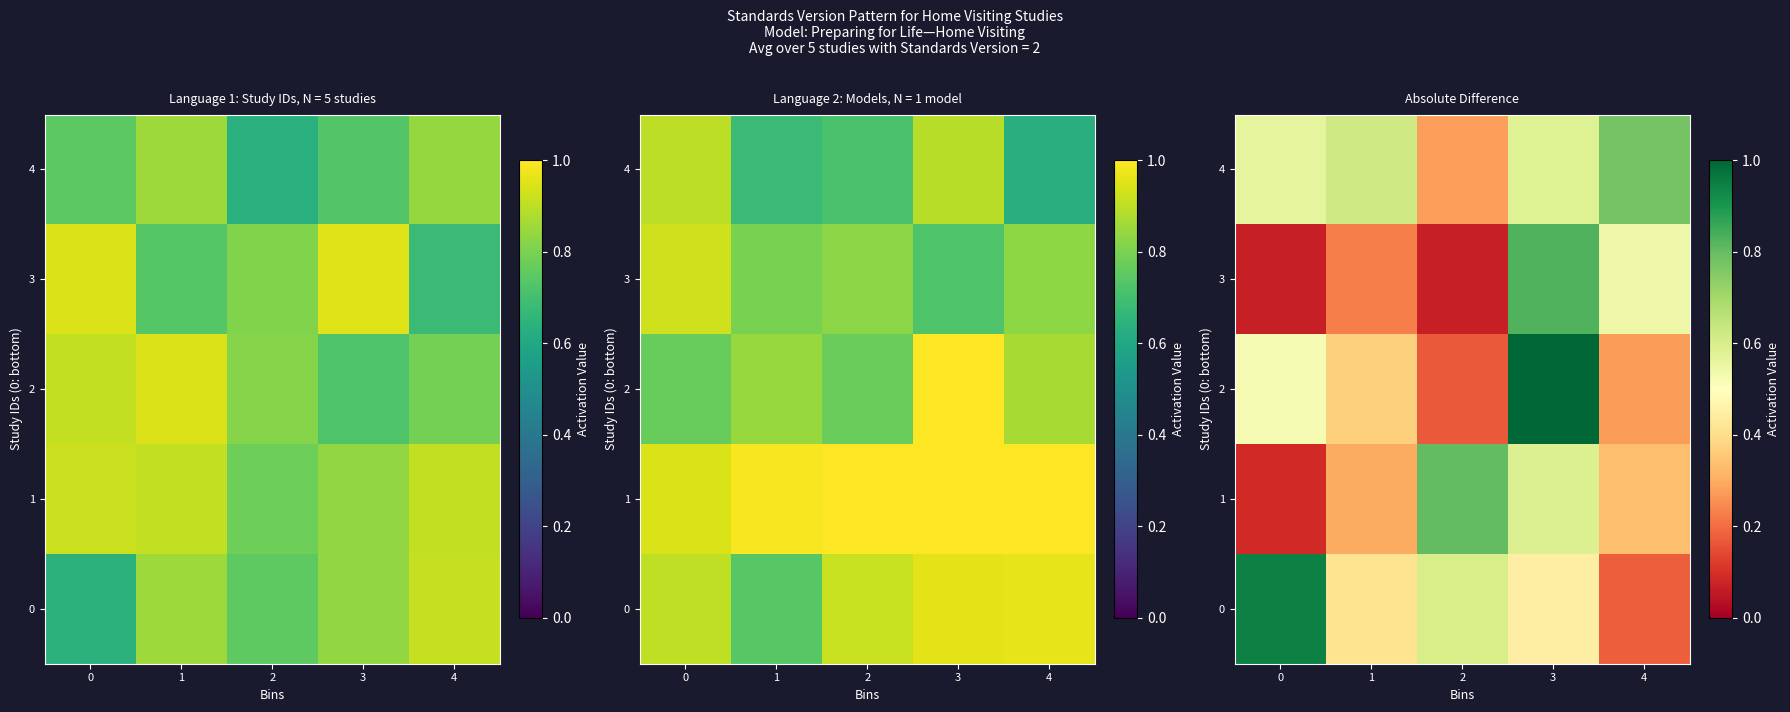

How many 1 values are between 0 and 1?

5